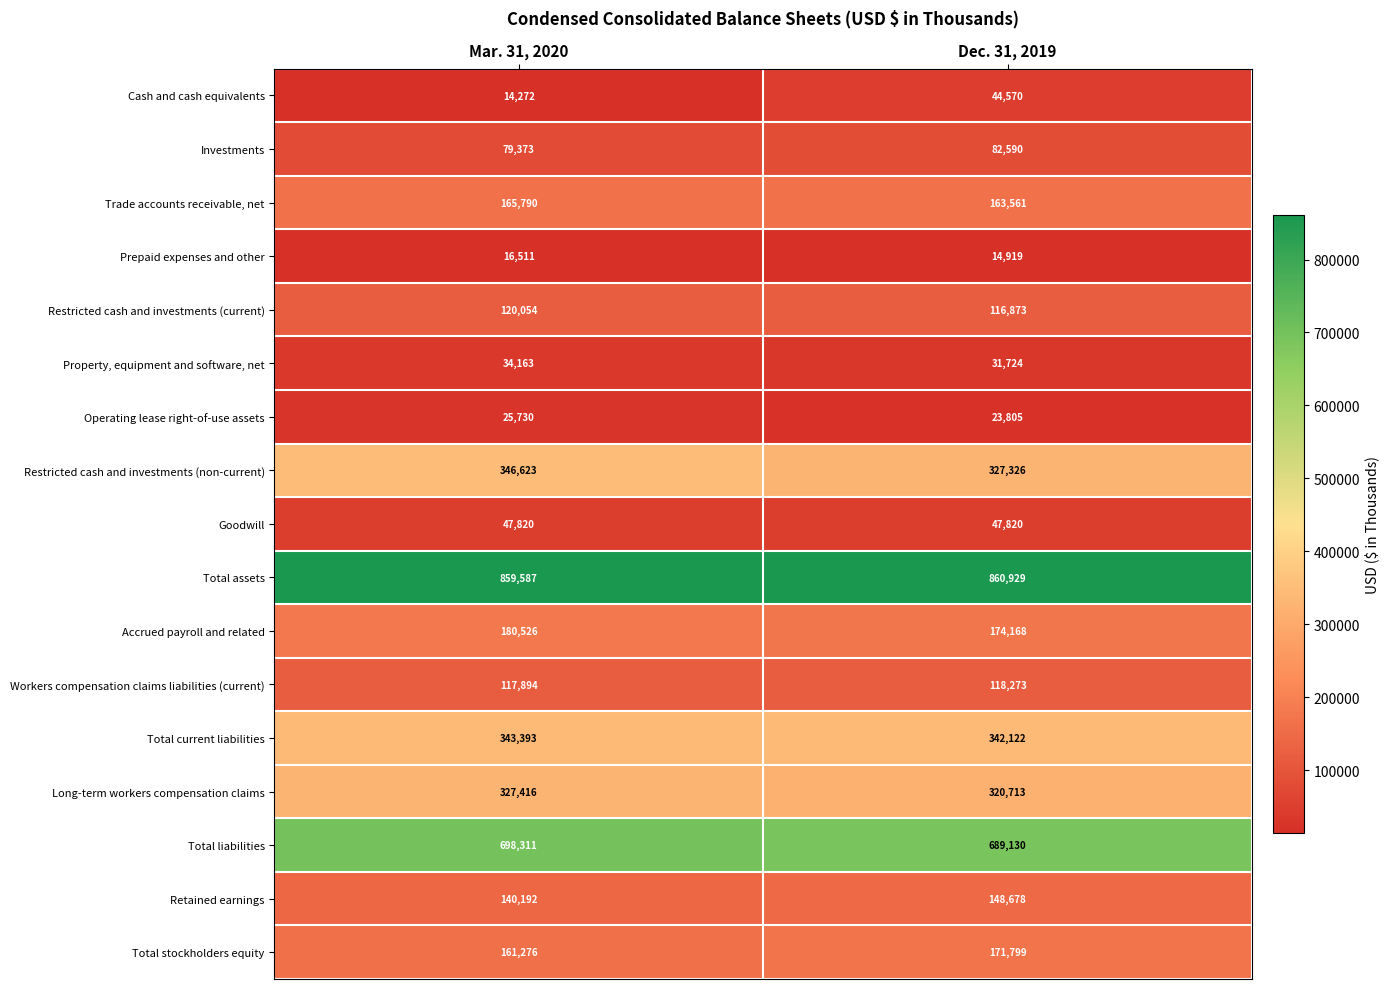

Rank the series at Mar. 31, 2020 from lowest to highest value.

Cash and cash equivalents, Prepaid expenses and other, Operating lease right-of-use assets, Property, equipment and software, net, Goodwill, Investments, Workers compensation claims liabilities (current), Restricted cash and investments (current), Retained earnings, Total stockholders equity, Trade accounts receivable, net, Accrued payroll and related, Long-term workers compensation claims, Total current liabilities, Restricted cash and investments (non-current), Total liabilities, Total assets